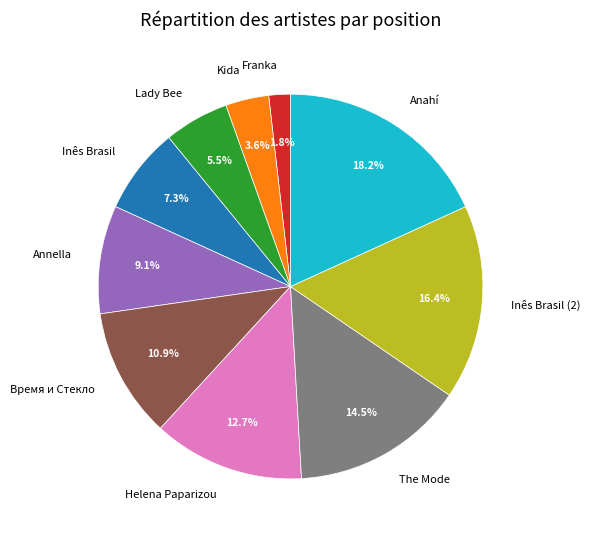

What is the largest slice in the pie chart?

Anahí